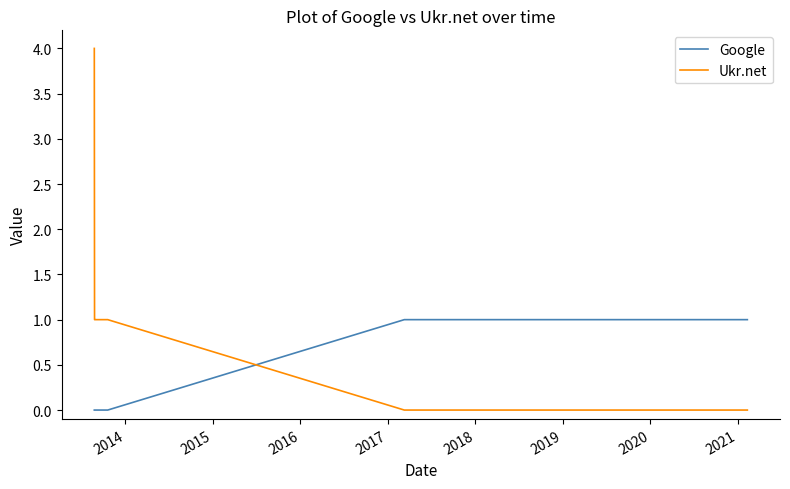

What is the maximum value shown in the chart?

4